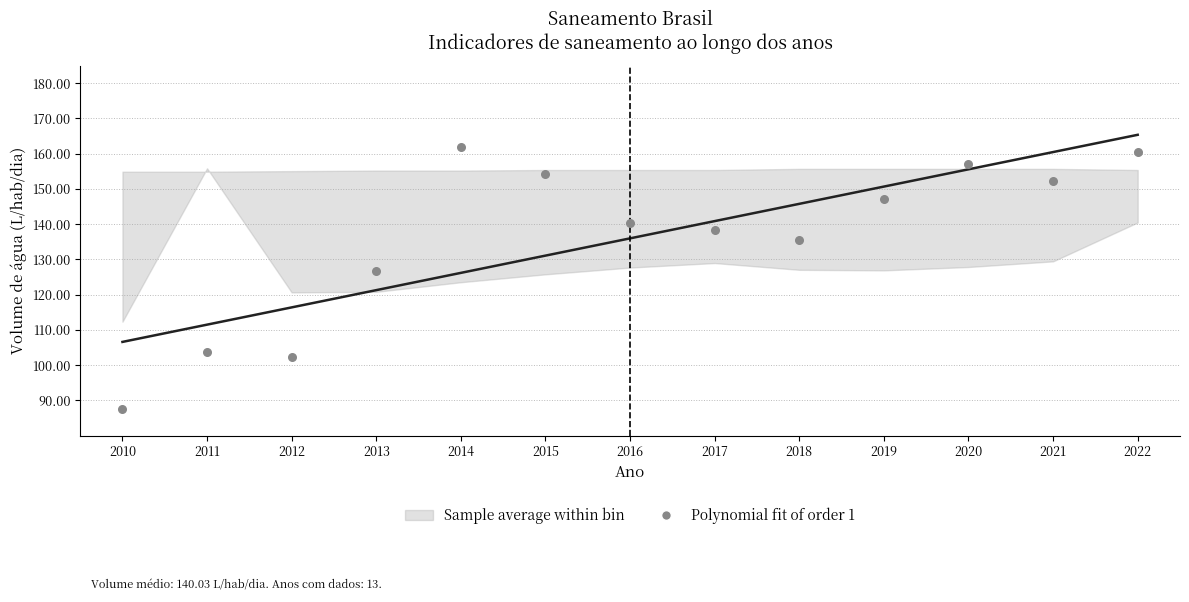

What Y value in the scatter plot is closest to 124?

126.8